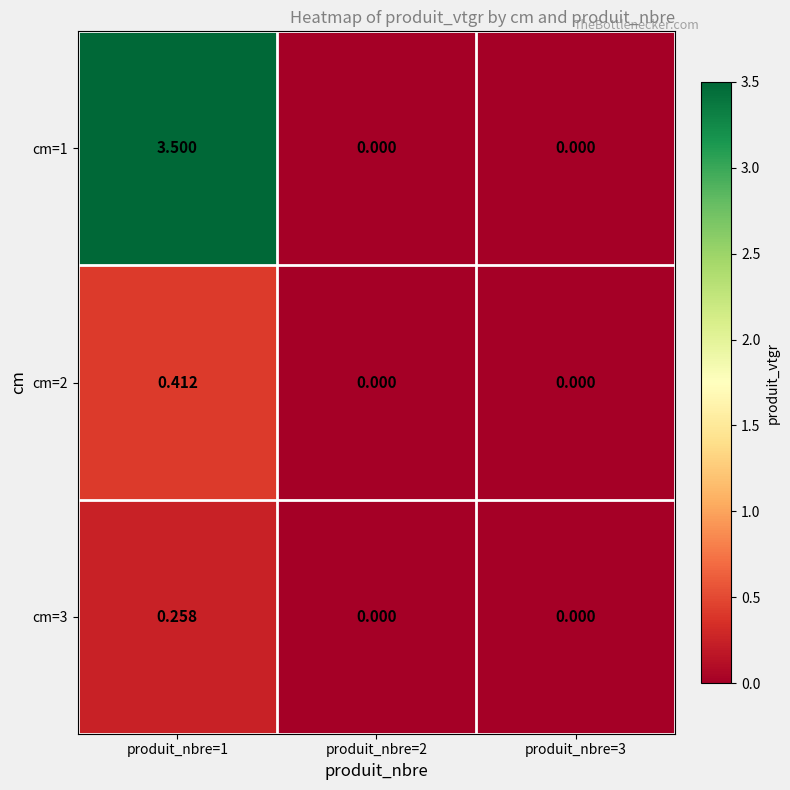

What is the greatest value displayed?

3.5